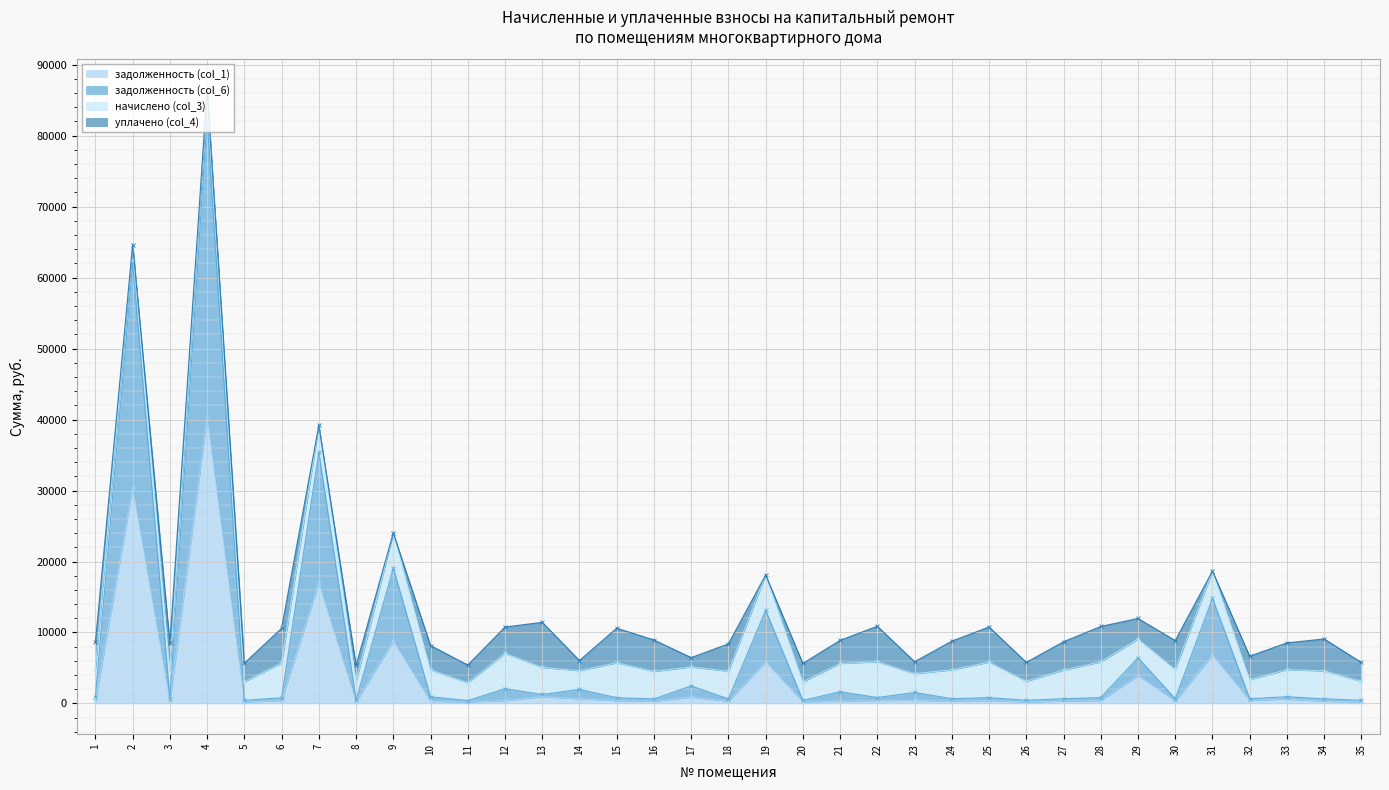

Is the value of задолженность (col_1) at 9 greater than the value of задолженность (col_6) at 19?

No